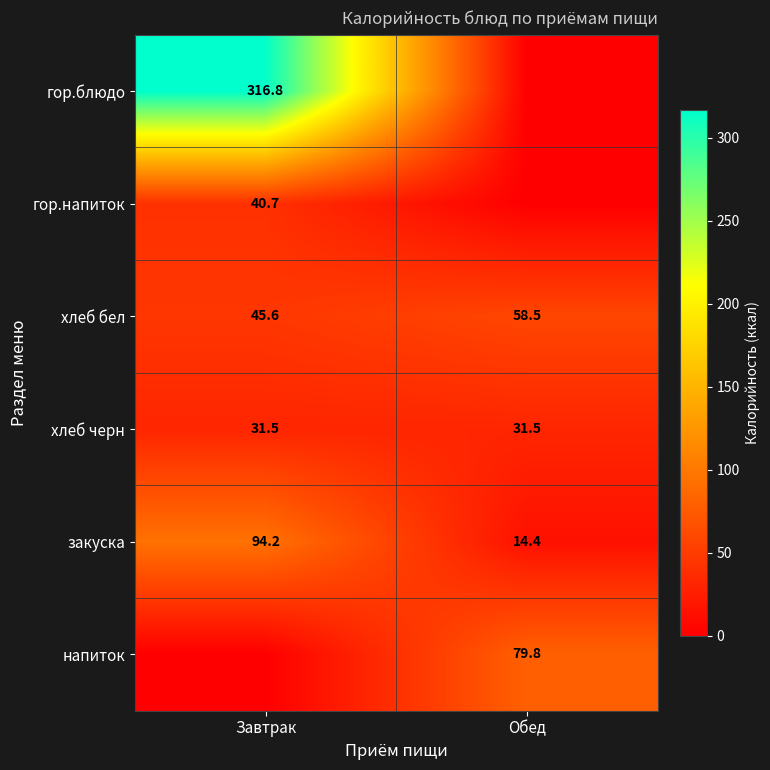

At how many categories does at least one series exceed 28?

2